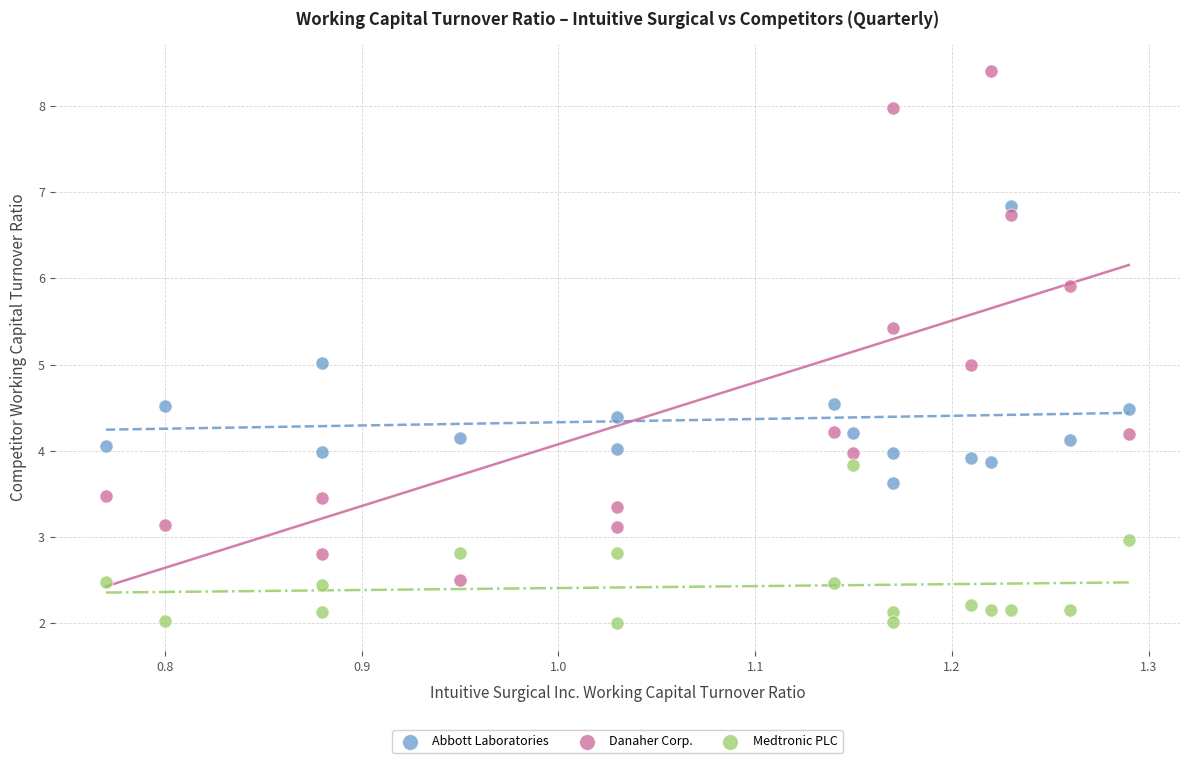

Across all data points, what is the range of Y values (max minus min)?

6.4